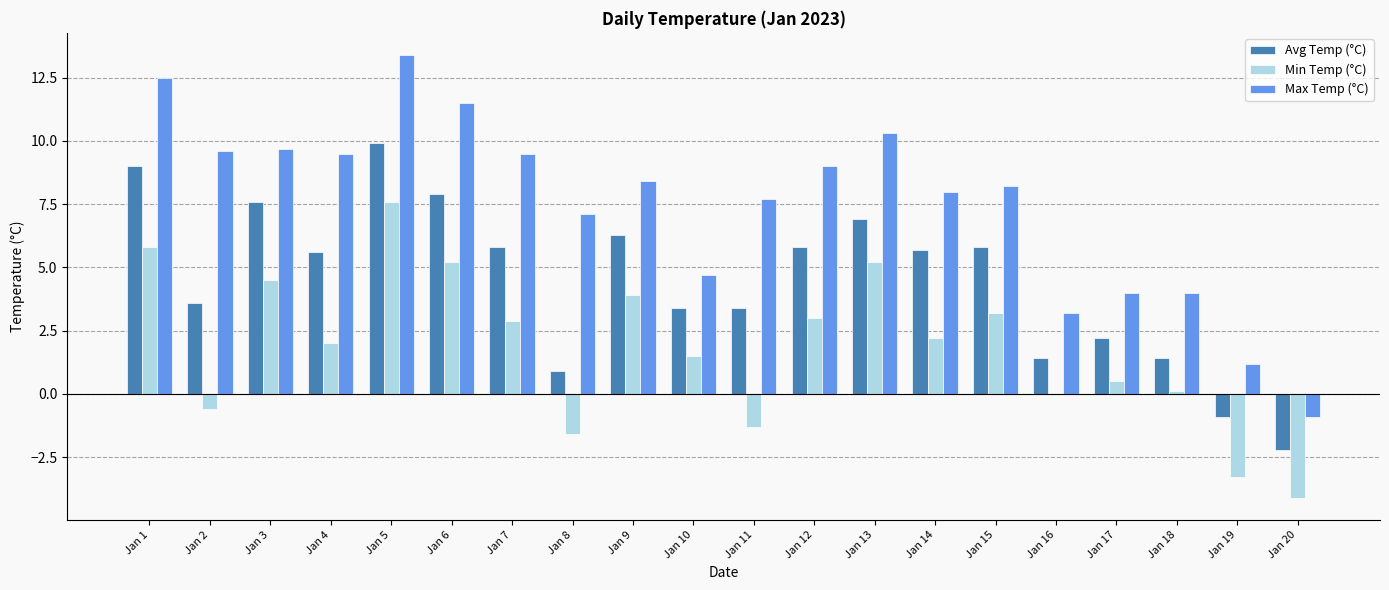

How many series are shown in this chart?

3